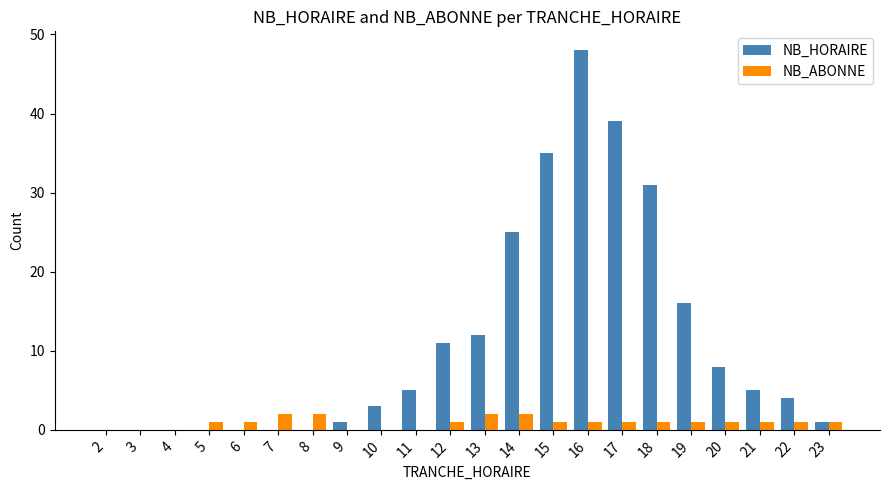

How many data points does each series have?

22